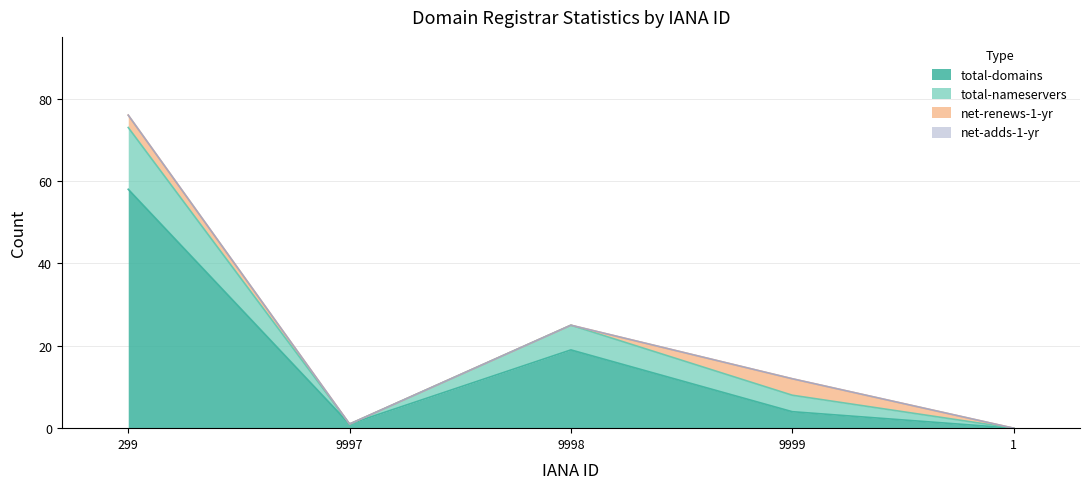

True or false: total-nameservers has a value of 1 at 9997.

True